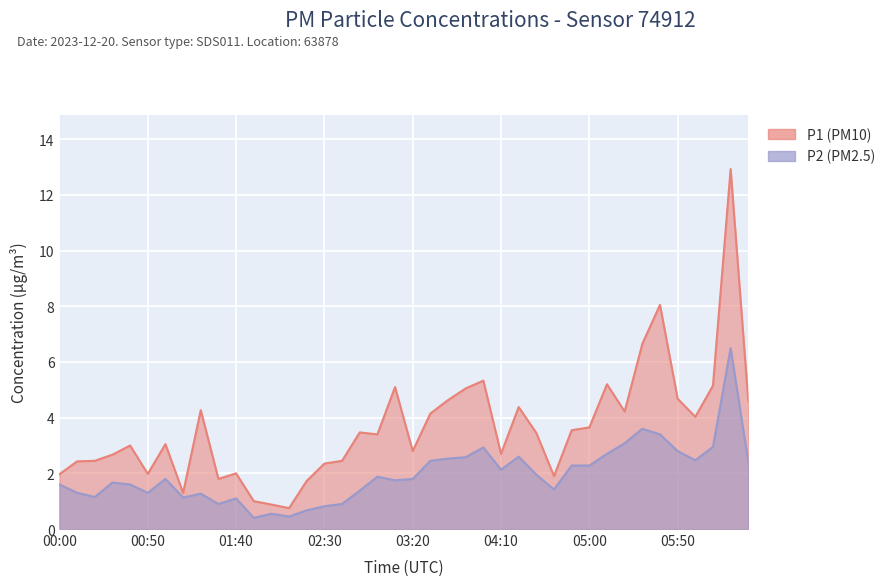

What is the maximum value shown in the chart?

12.9